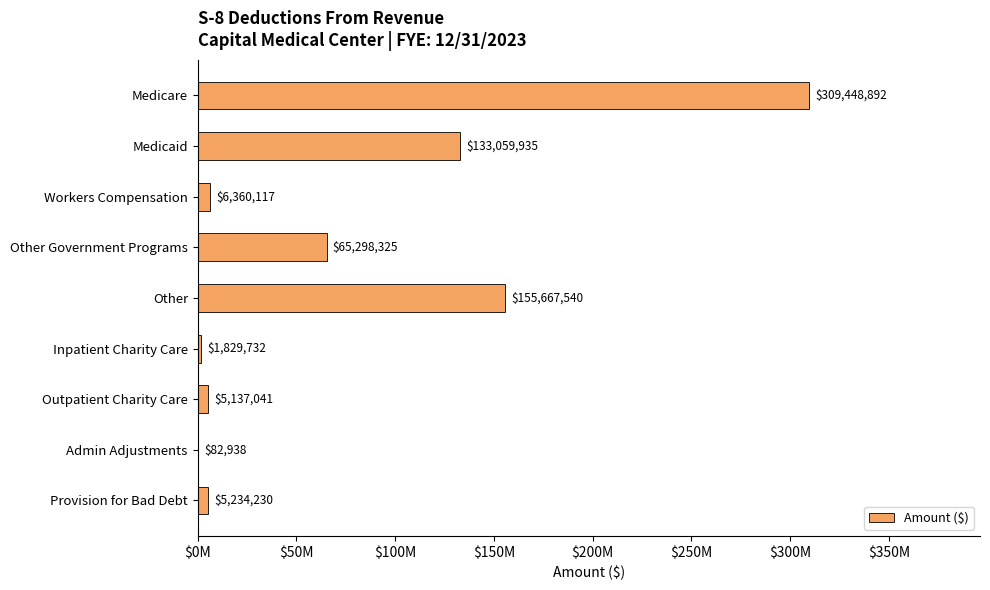

How many data points are above 6360117?

5